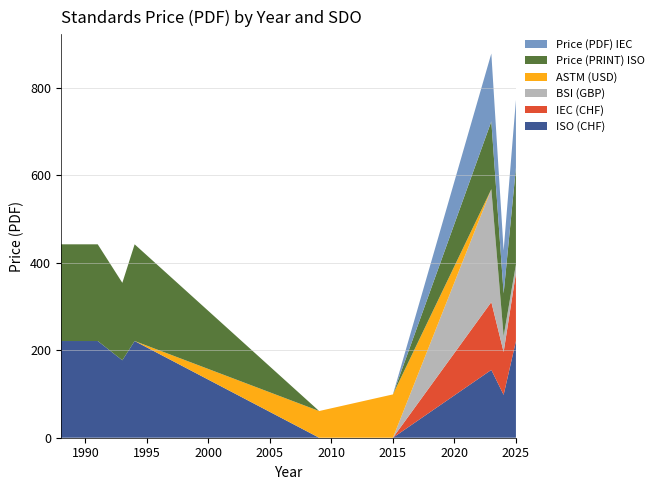

Reading right to left, what are all the values shown in this chart?

ISO (CHF): 221	98	155	0	0	221	177	199	221	221	221
IEC (CHF): 155	98	155	0	0	0	0	0	0	0	0
BSI (GBP): 20	36	258	0	0	0	0	0	0	0	0
ASTM (USD): 0	0	0	99	61	0	0	0	0	0	0
Price (PRINT) ISO: 221	98	155	0	0	221	177	199	221	221	221
Price (PDF) IEC: 155	98	155	0	0	0	0	0	0	0	0